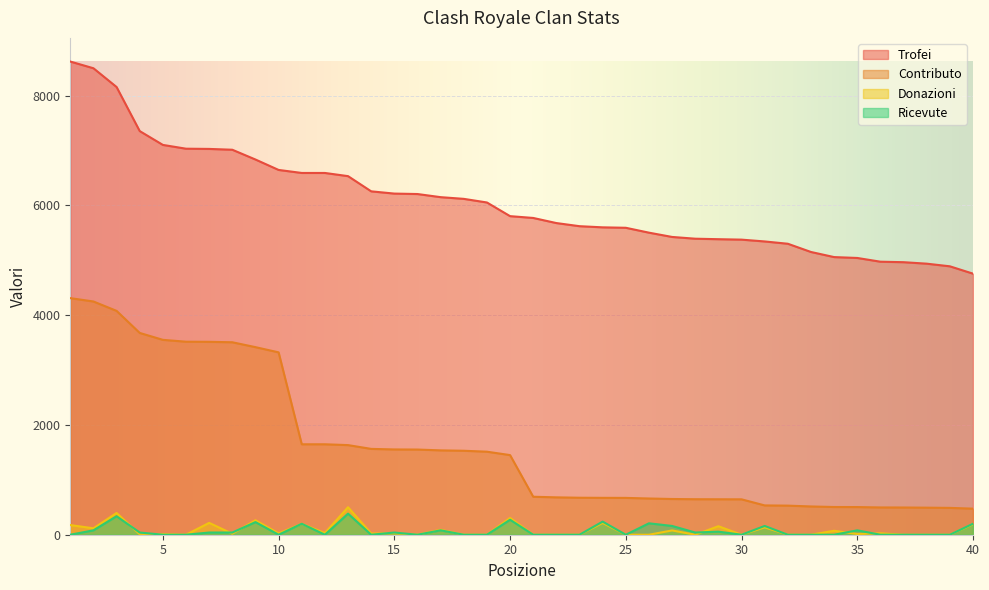

What is the spread (max minus min) of values at 11?

6393